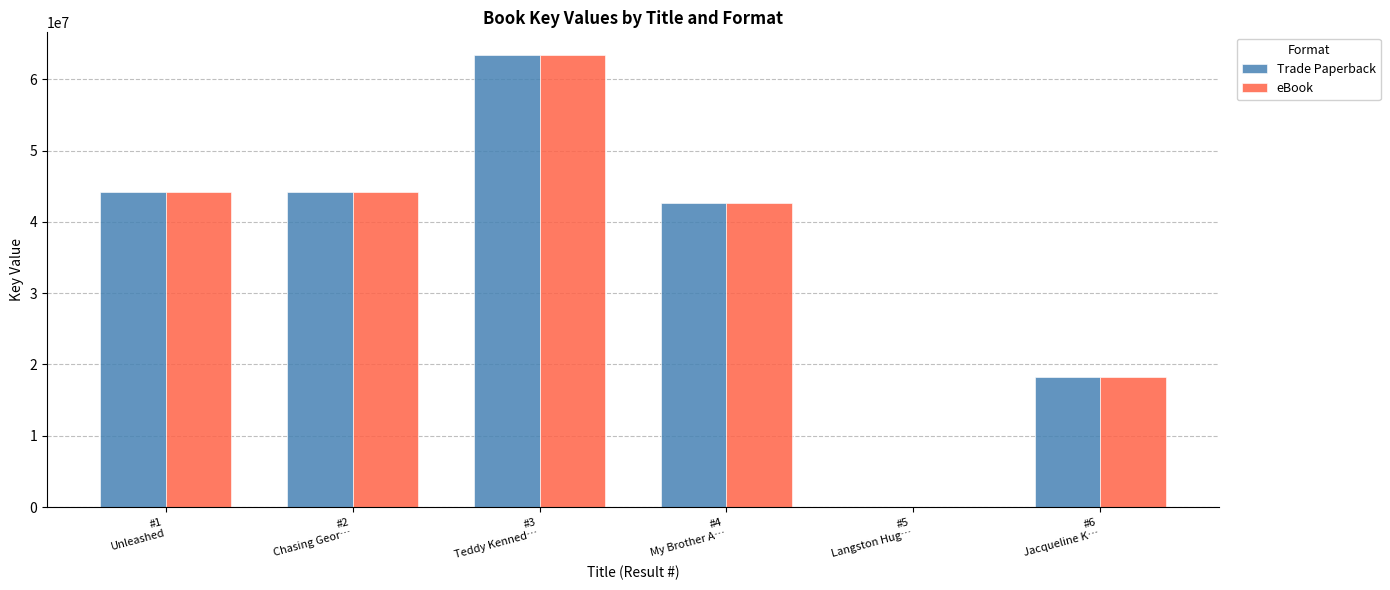

What are all the series names shown in the legend?

Trade Paperback, eBook